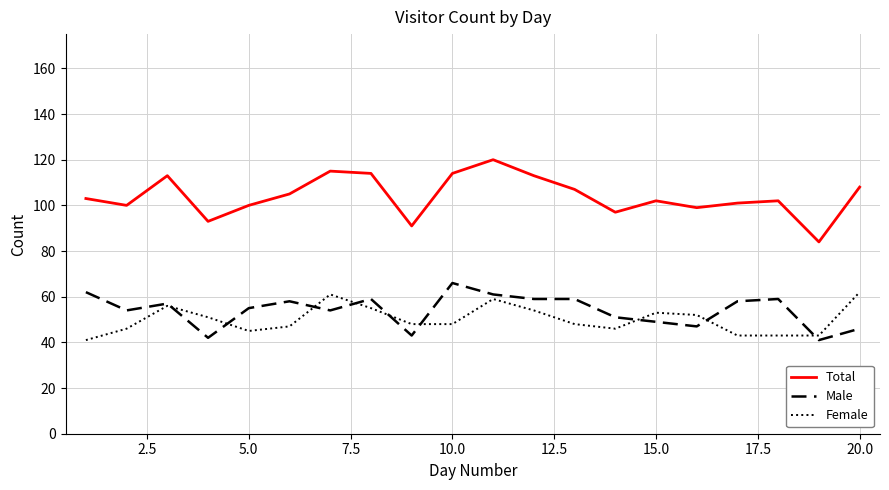

What is the difference between the second highest and minimum values in the Male series?

21